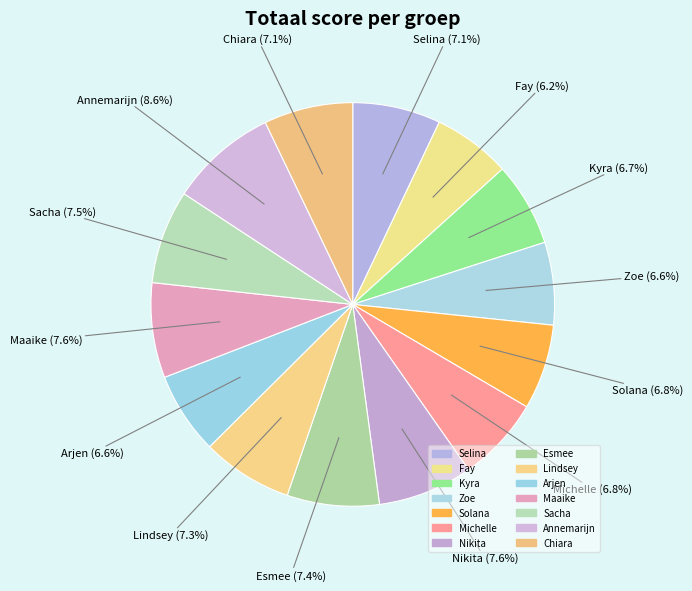

The Nikita slice represents 1% of the pie. True or false?

False